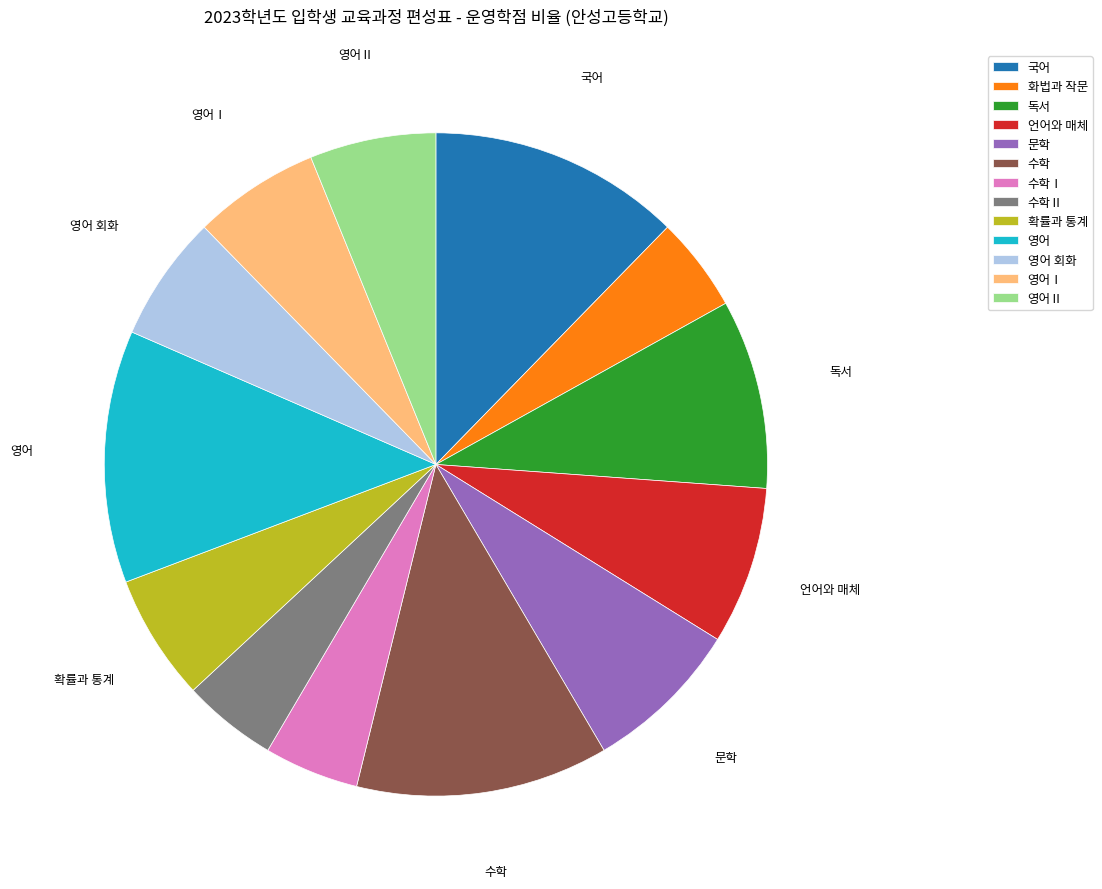

Which has a higher value, 수학Ⅰ or 국어?

국어